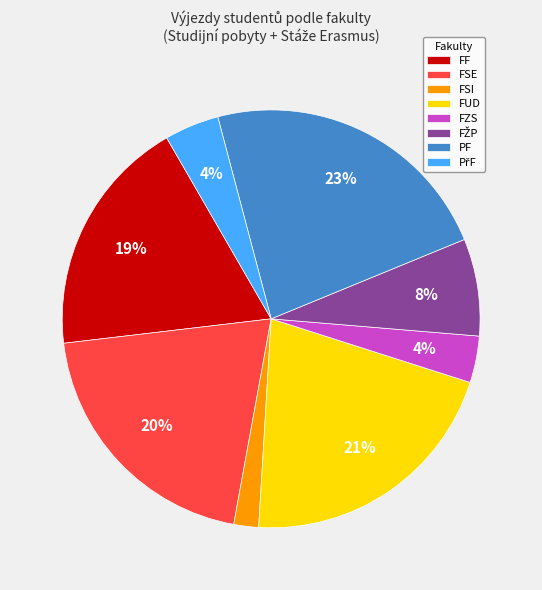

Is it true that FUD is 21% of the pie?

True